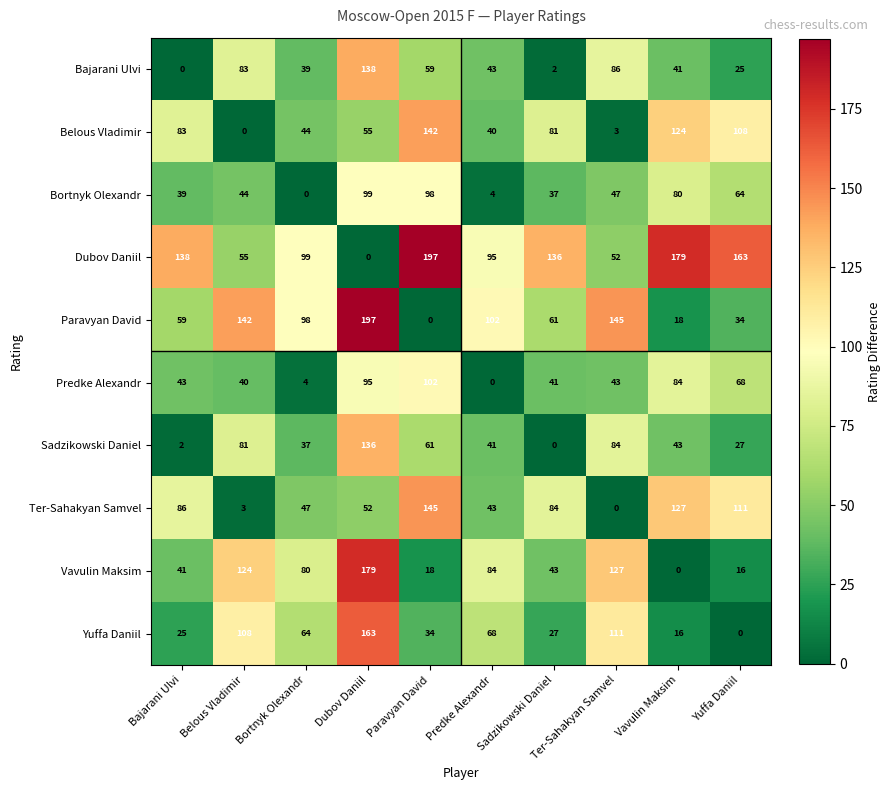

At Paravyan David, list the series in order from smallest to largest.

Paravyan David, Vavulin Maksim, Yuffa Daniil, Bajarani Ulvi, Sadzikowski Daniel, Bortnyk Olexandr, Predke Alexandr, Belous Vladimir, Ter-Sahakyan Samvel, Dubov Daniil